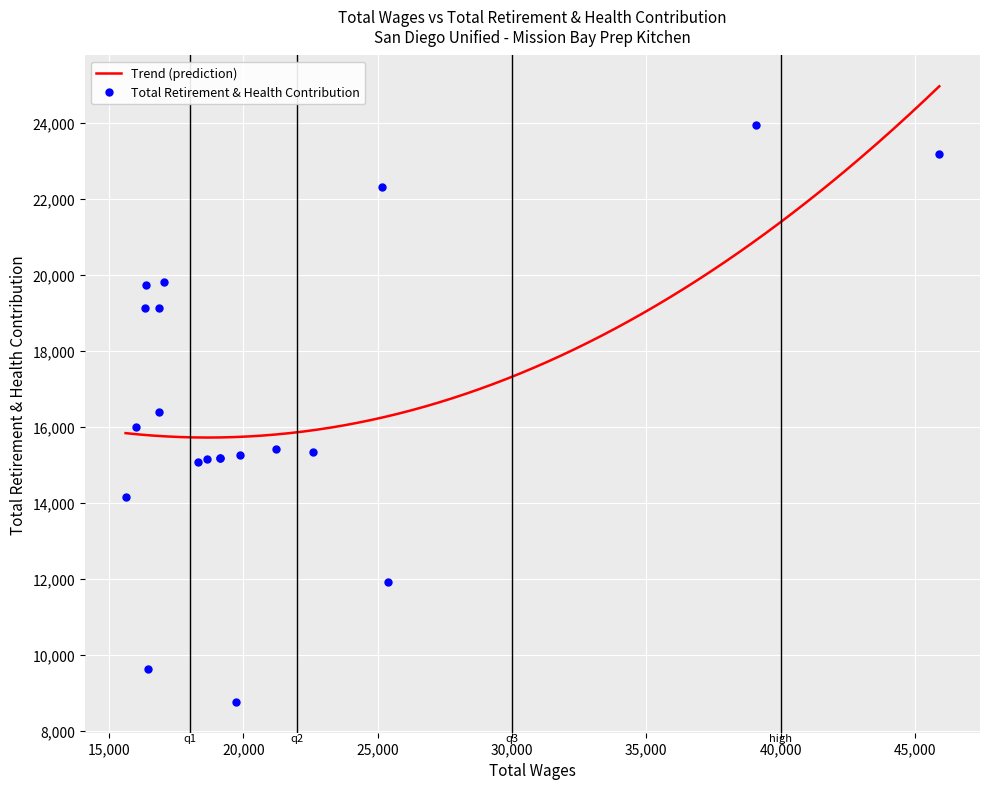

Is it true that Total Retirement & Health Contribution equals 9613 at 15?

True